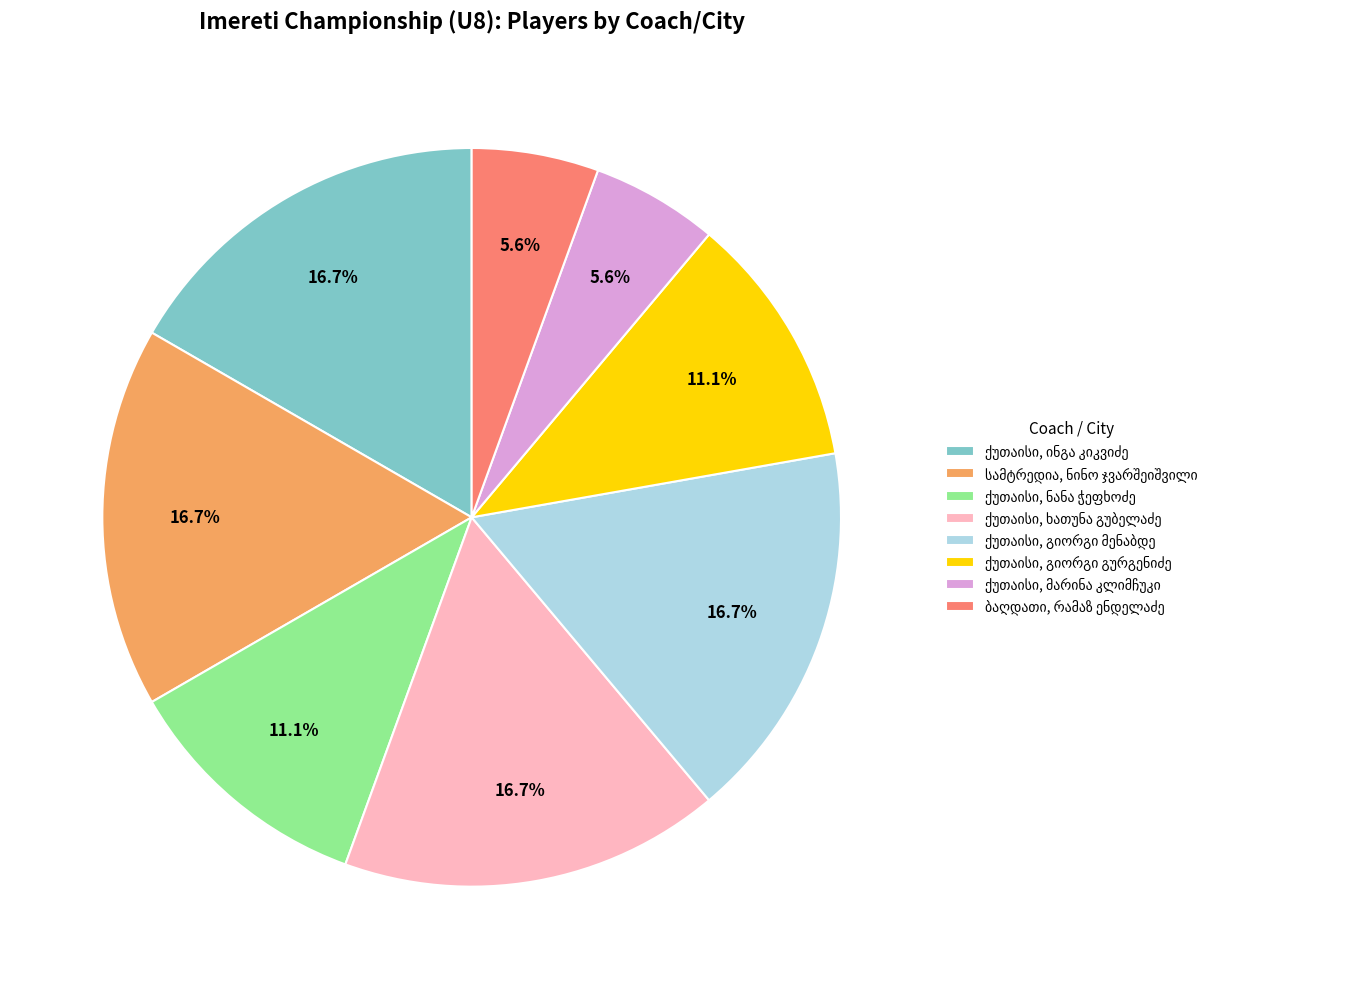

Is there any slice that represents more than half of the pie?

No